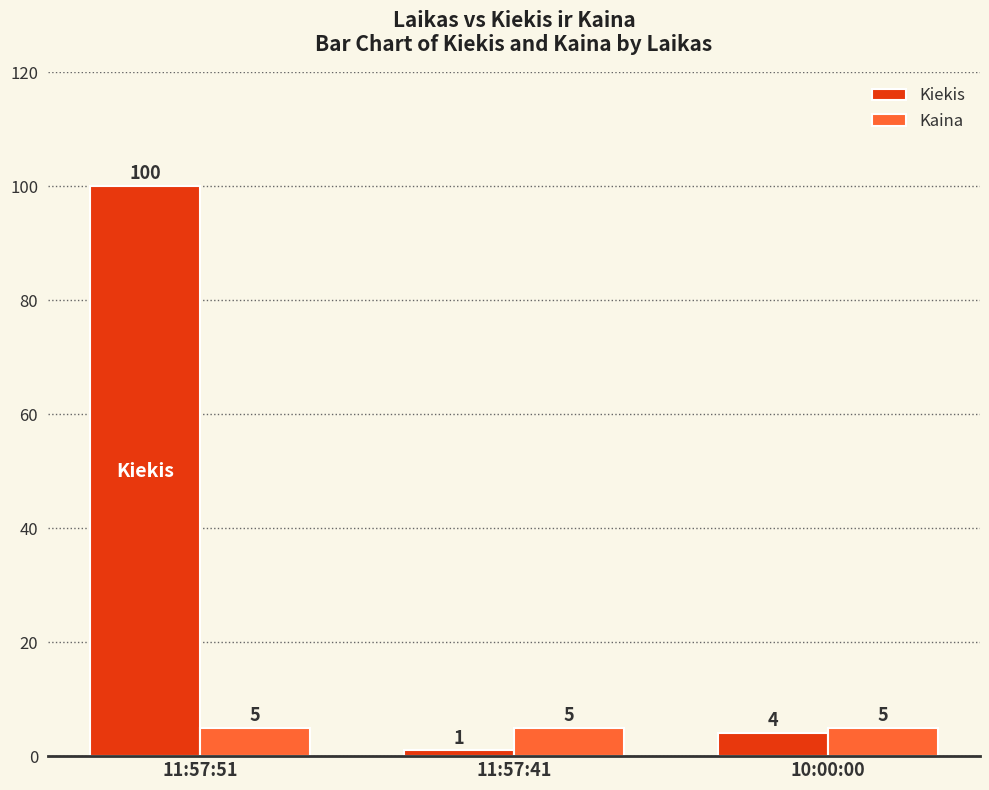

At 11:57:41, list the series in order from smallest to largest.

Kiekis, Kaina